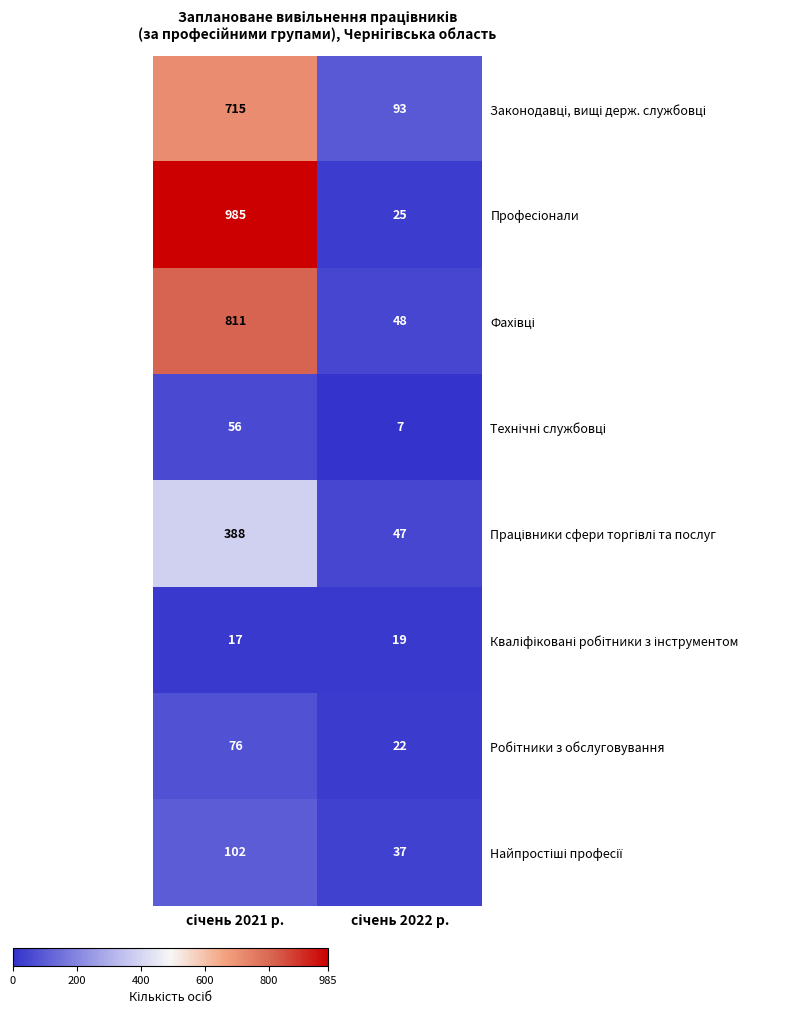

What is the greatest value displayed?

985